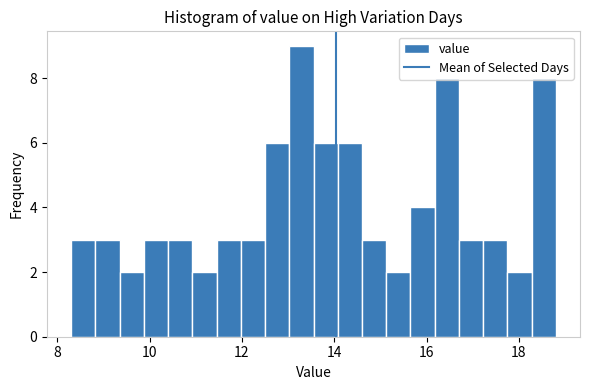

Read against the x-axis, roughly where is the centre of the tallest bar?

13.2